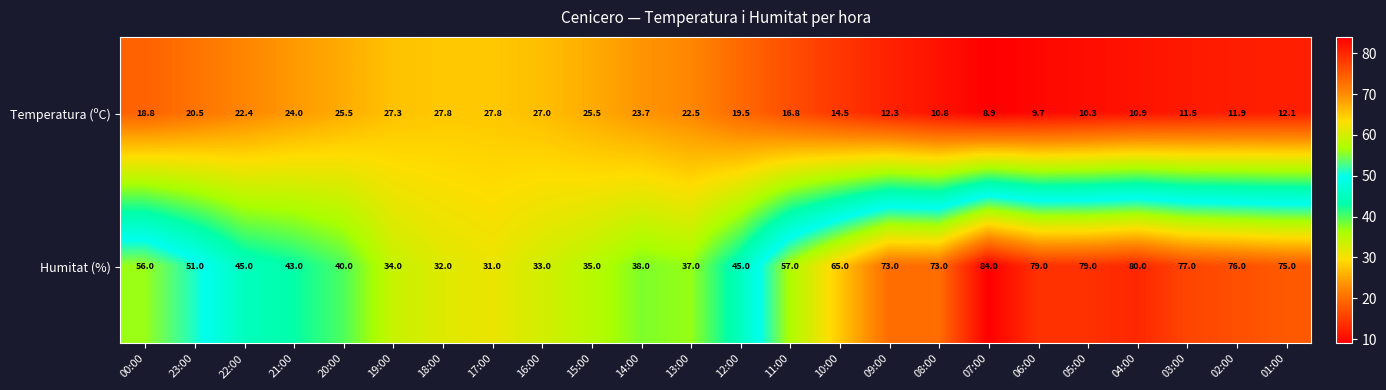

The value of Temperatura (ºC) at 08:00 is 10.8. True or false?

True